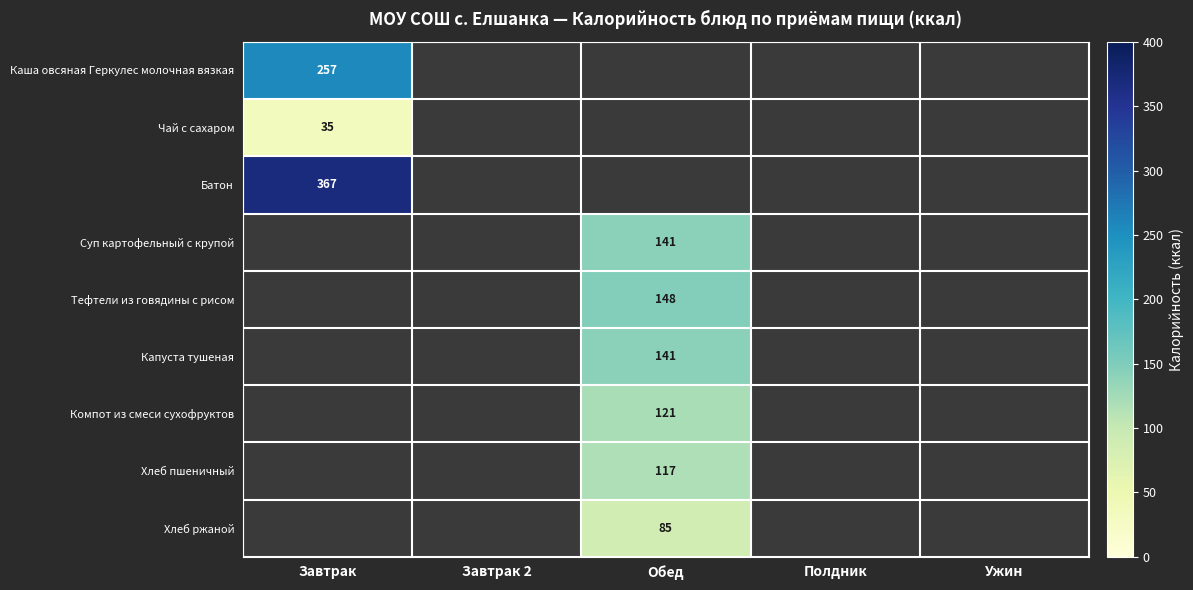

How many data points does each series have?

5